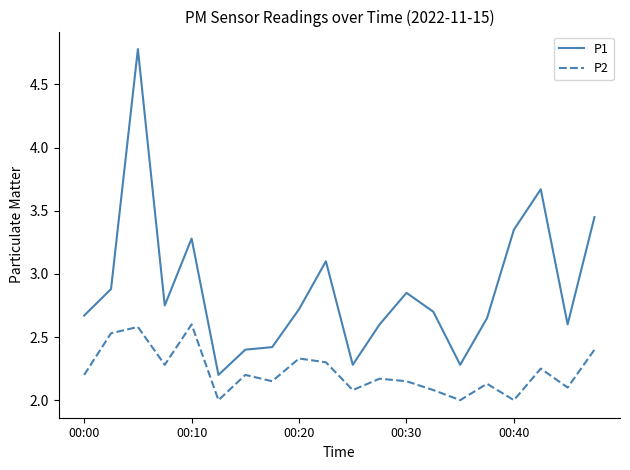

Which series has the largest total across all categories?

P1